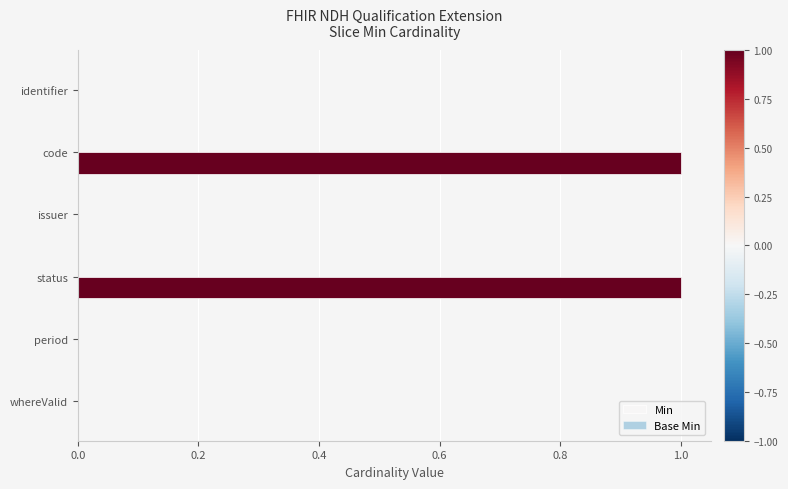

True or false: the data shows 1 at whereValid.

False